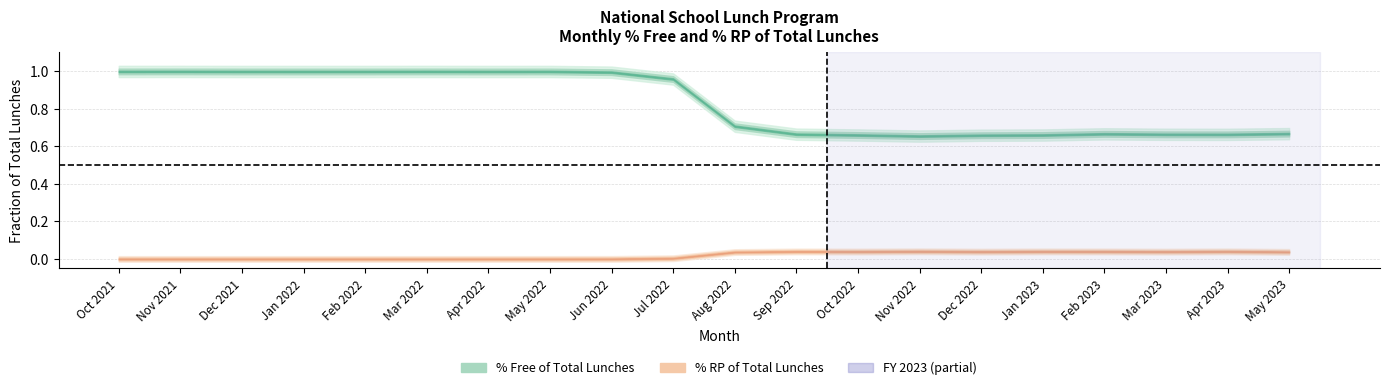

What is the difference between the second highest and second lowest values in the Free Pct series?

0.3